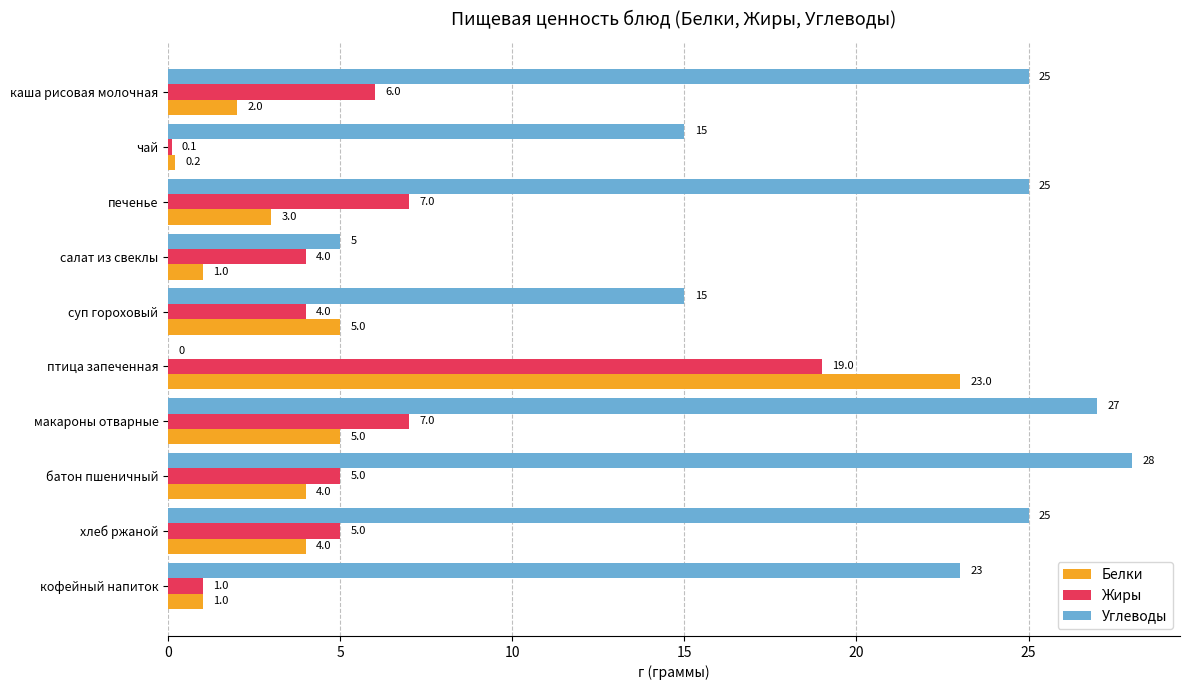

How many distinct data groups are displayed?

3